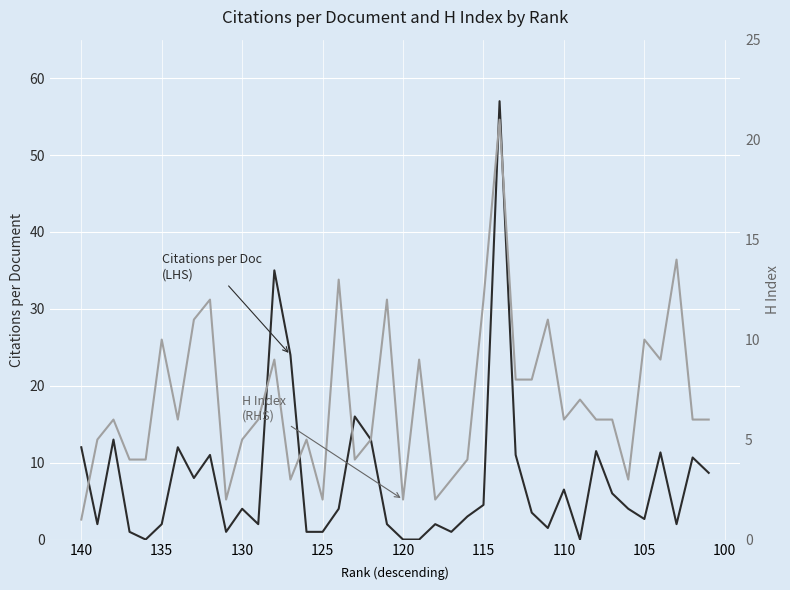

What is the maximum value for H Index (RHS)?

21.0